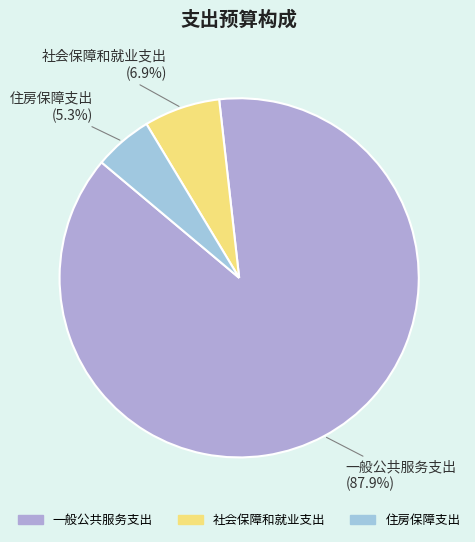

To the nearest percent, what percentage of the pie is 社会保障和就业支出?

7%